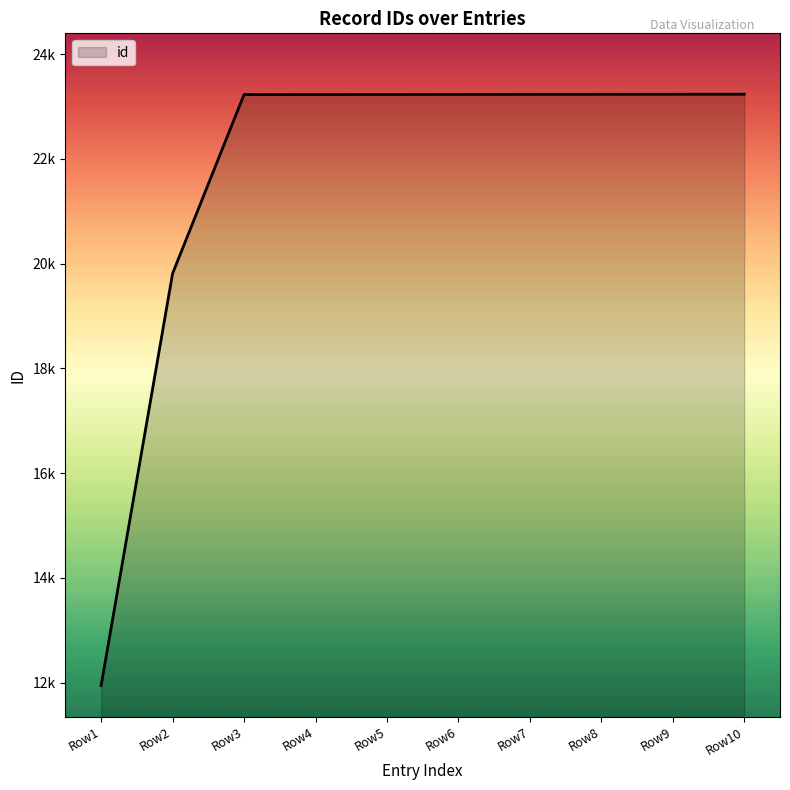

Is this an area chart (filled region under the line)?

Yes